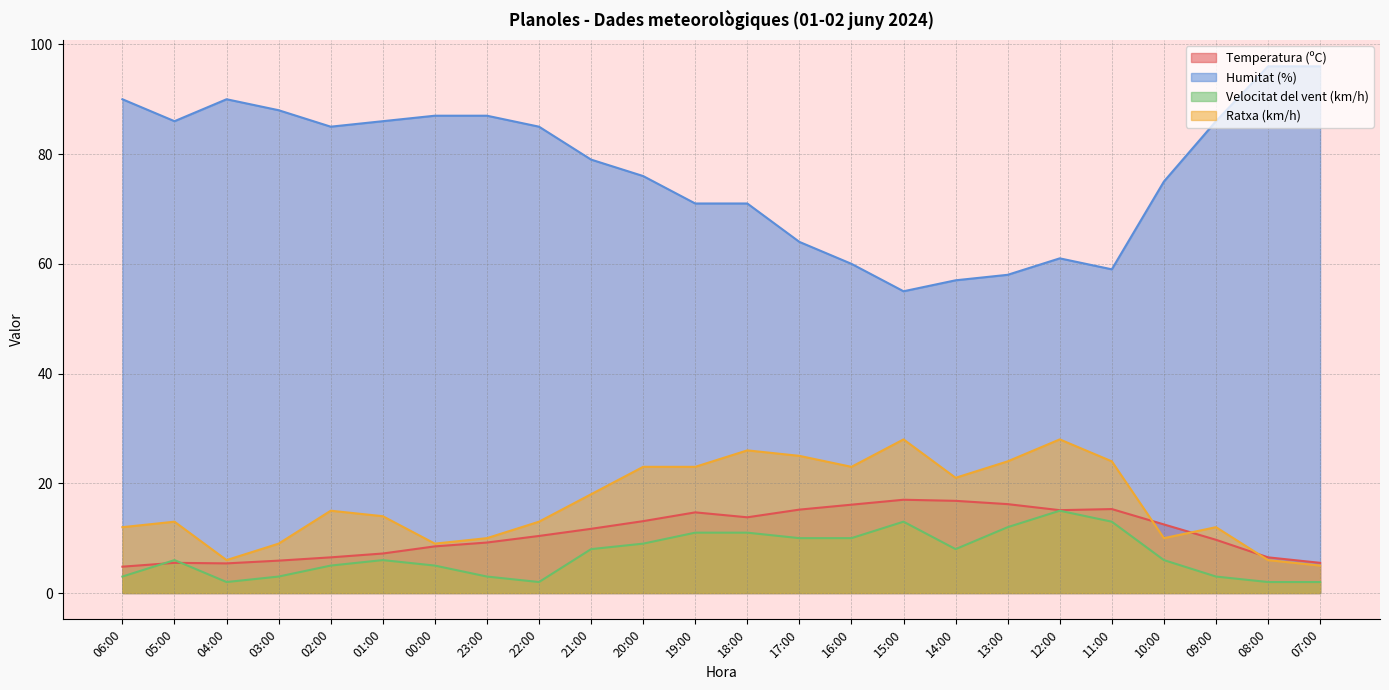

At 12:00, list the series in order from smallest to largest.

Velocitat del vent (km/h), Temperatura (ºC), Ratxa (km/h), Humitat (%)